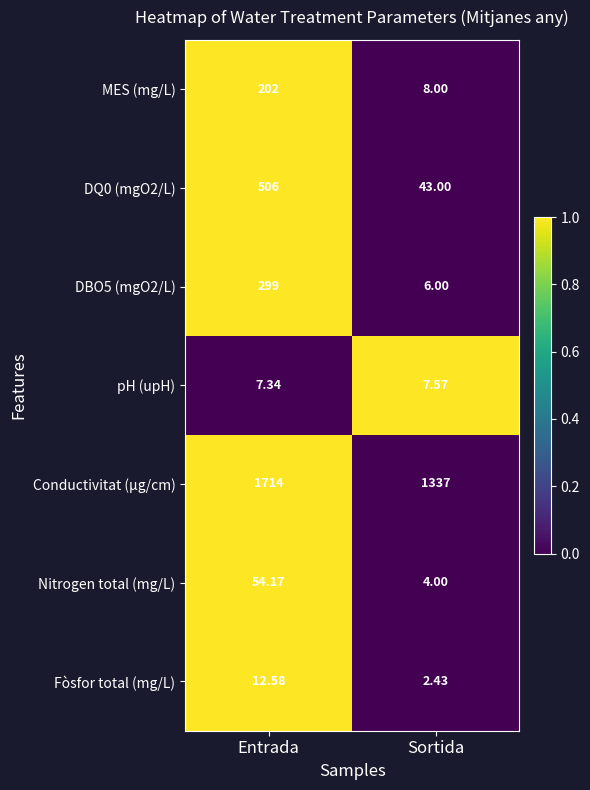

Between Entrada and Sortida, which series saw the biggest shift?

DQ0 (mgO2/L)